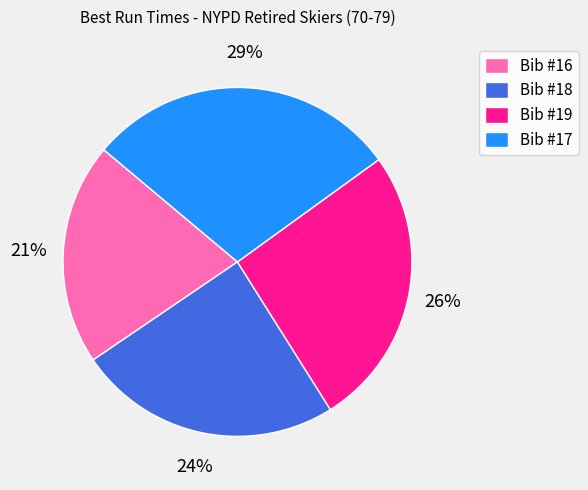

Do Bib #17 and Bib #18 together represent more than half of the pie?

Yes